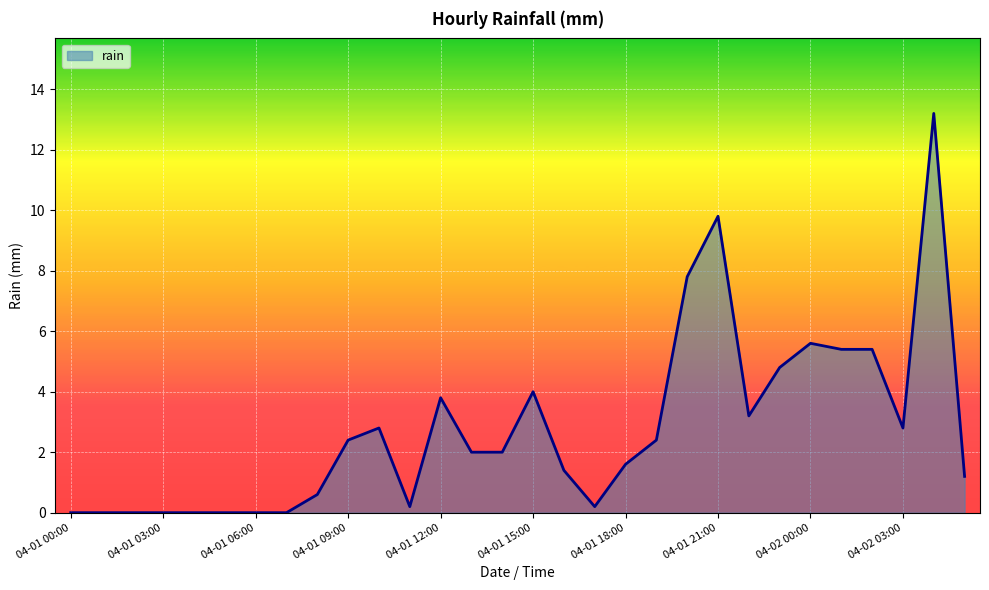

What is the maximum value shown in the chart?

13.2